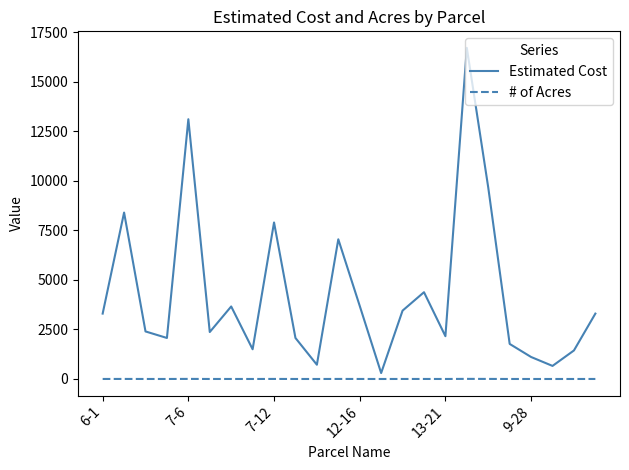

In Estimated Cost, how many points are lower than both neighbors (excluding endpoints)?

7